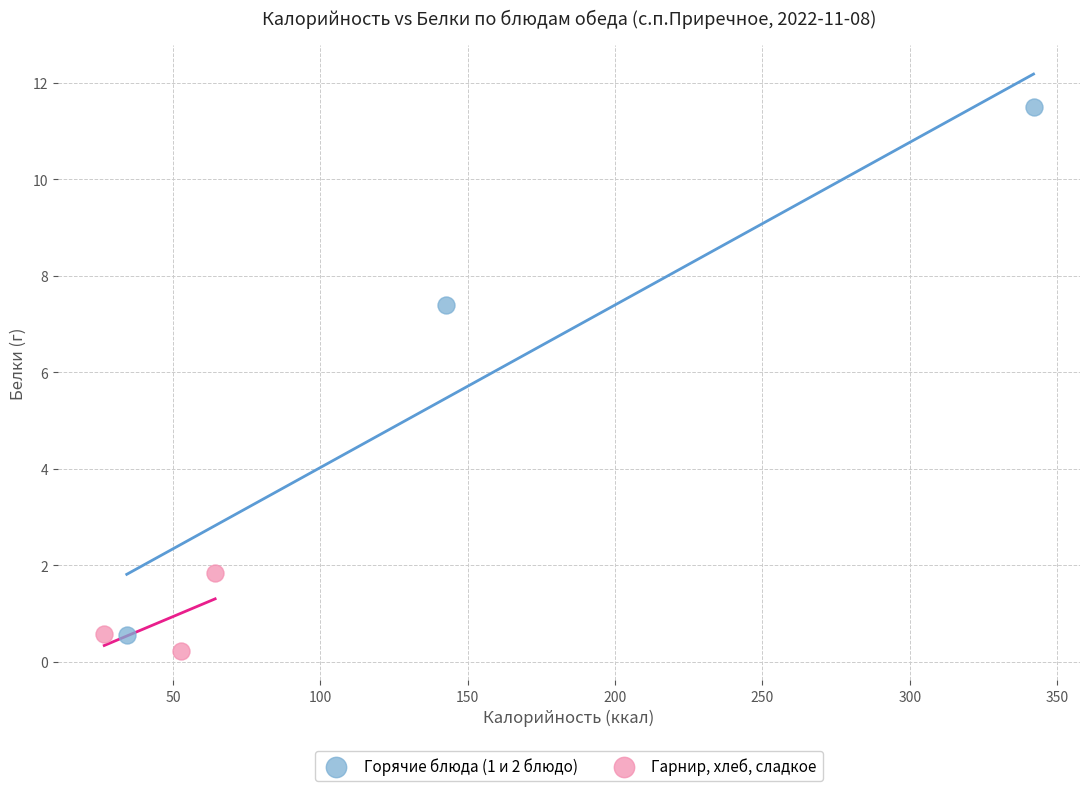

Which series has the widest spread of Y values?

Горячие блюда (1 и 2 блюдо)